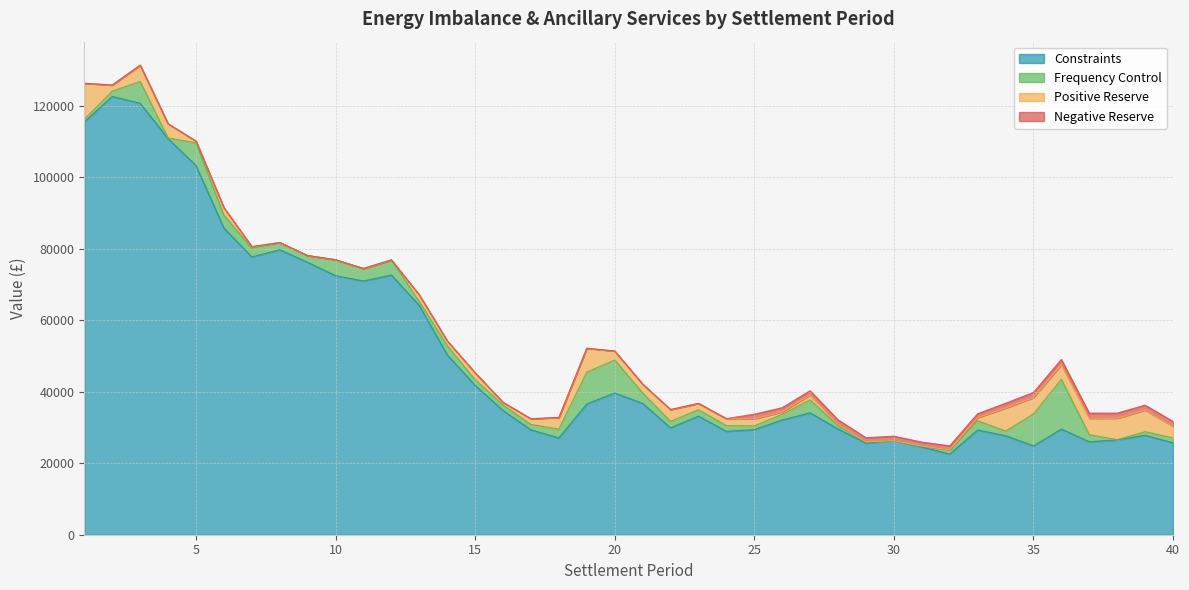

Reading right to left, what are all the values shown in this chart?

Constraints: 25719.8	27836.5	26543.2	26013.7	29561.4	24872.1	27714.5	29307.5	22576.2	24551.1	26347.1	25629.2	29586.0	34110.3	32121.5	29413.0	28946.2	33184.0	29912.2	36763.6	39656.8	36613.7	27099.3	29346.9	34755.1	41800.7	50361.3	64139.5	72682.3	71001.9	72485.6	76227.9	79752.2	77745.9	85834.5	103292.1	110876.1	120738.4	122652.4	115502.1
Frequency Control: 1385.4	988.0	48.5	1961.1	13942.3	8909.1	1301.9	2590.0	1188.1	256.9	0.0	341.2	919.6	3639.8	1589.4	1031.2	1581.9	1802.6	1804.2	2916.8	9245.4	8886.0	2465.2	1497.8	1529.5	1595.7	2550.5	1128.6	4216.7	3500.7	4470.3	1896.7	2031.3	2394.6	3635.3	6392.3	134.1	6094.0	1482.3	739.2
Positive Reserve: 3274.7	6050.4	6007.8	4618.1	4107.7	4589.2	6430.7	873.7	0.6	0.0	0.0	0.0	442.2	1339.0	657.5	1992.3	1965.9	1783.2	3313.2	2478.8	2508.5	6696.8	3252.3	1616.1	752.2	1923.2	1359.6	1851.6	0.0	0.0	0.0	0.0	0.0	487.2	2068.0	473.4	4010.0	4577.2	1713.0	10116.4
Negative Reserve: 1316.9	1379.3	1422.7	1431.2	1433.5	1429.1	1333.6	1089.6	1105.0	1102.1	1228.6	1181.1	1202.4	1203.0	1177.7	1282.1	0.0	0.0	0.0	0.0	0.0	0.0	0.0	0.0	0.0	0.0	0.0	0.0	0.0	0.0	0.0	0.0	0.0	0.0	0.0	0.0	0.0	0.0	0.0	0.0